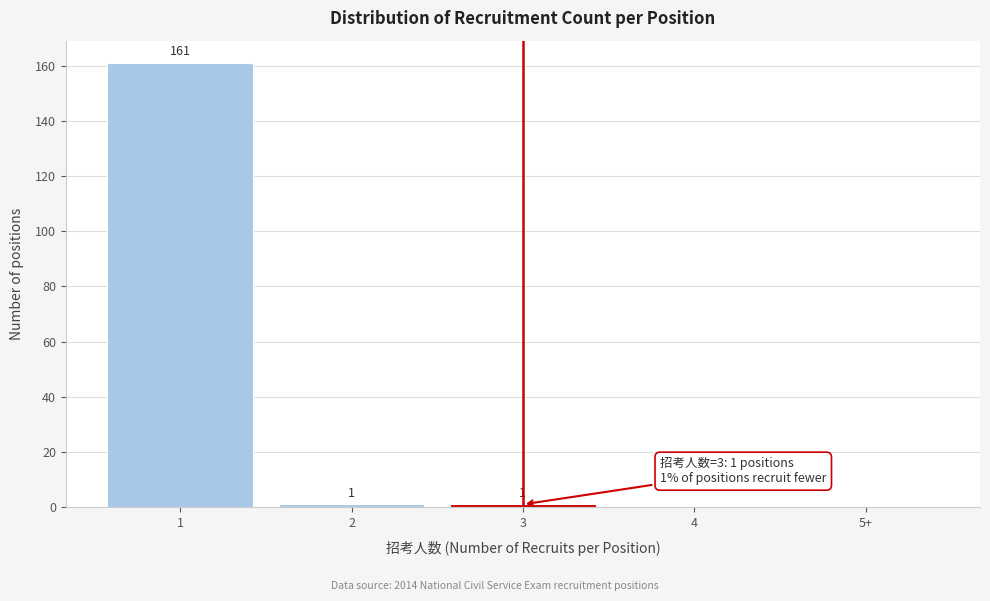

Reading left to right, transcribe all the data shown in this chart.

1=161	2=1	3=1	4=0	5+=0